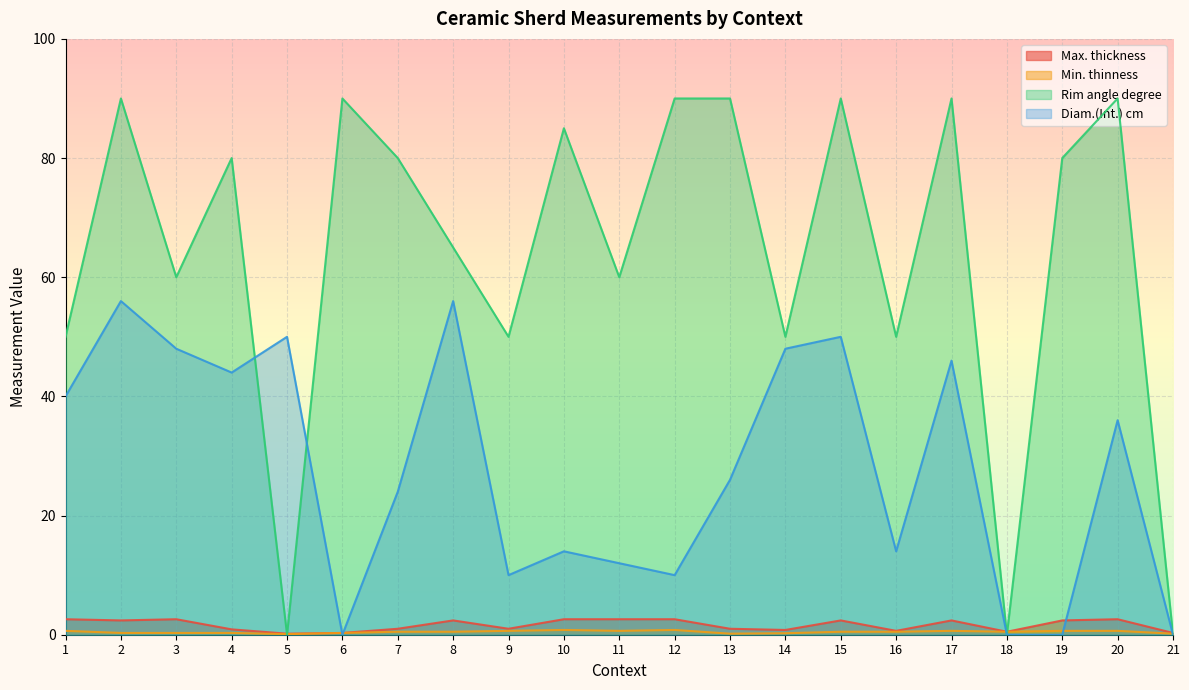

What is the approximate value of Min. thinness at 5?

0.1